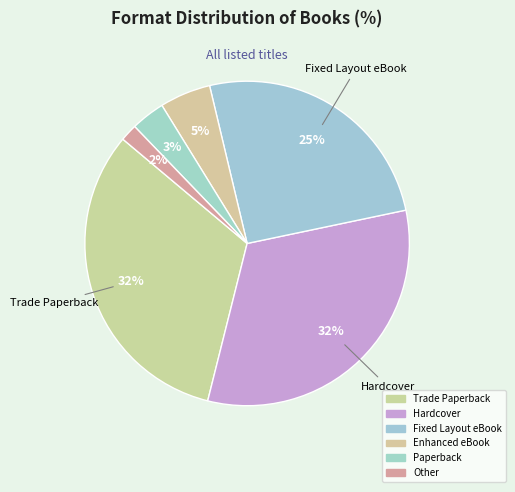

How many slices are in this pie chart?

6